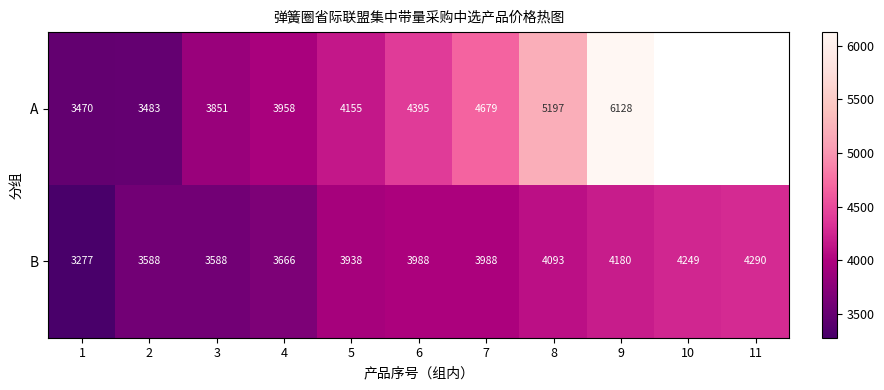

What is the difference between the highest and lowest values at 5?

217